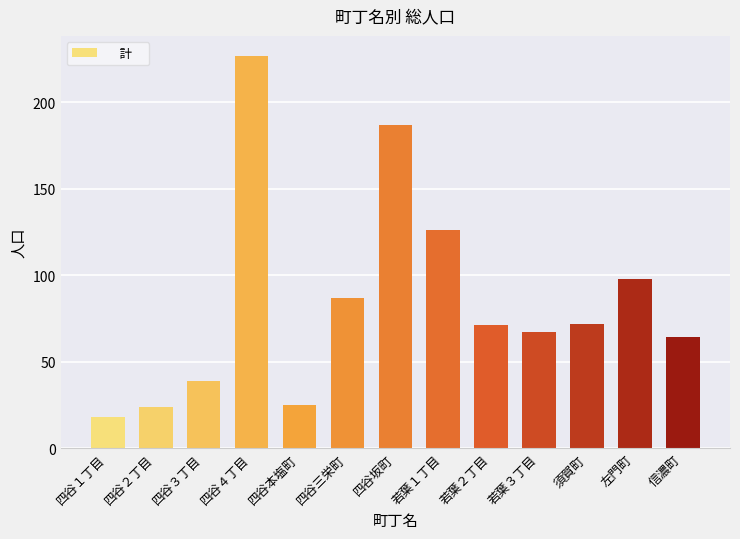

What is the greatest value displayed?

227